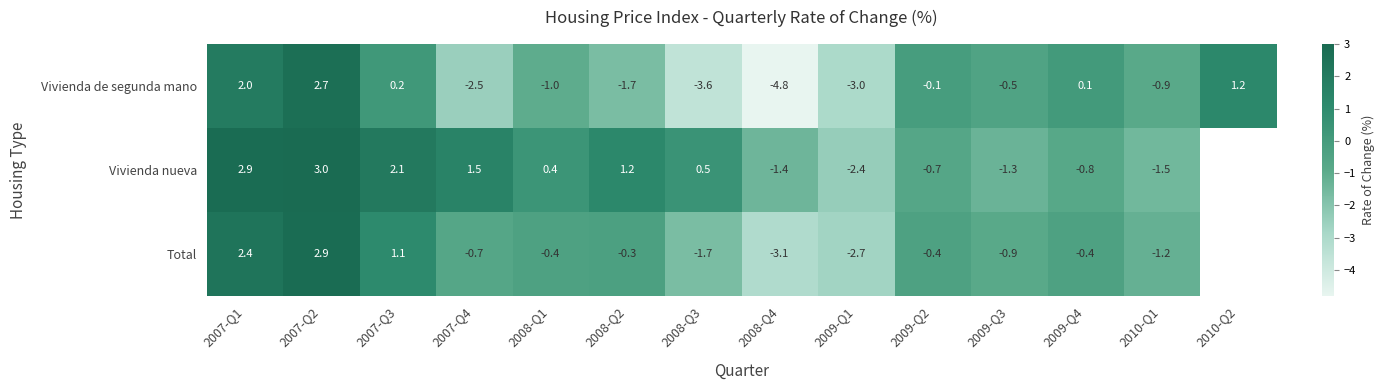

What is the smallest value displayed?

-4.8